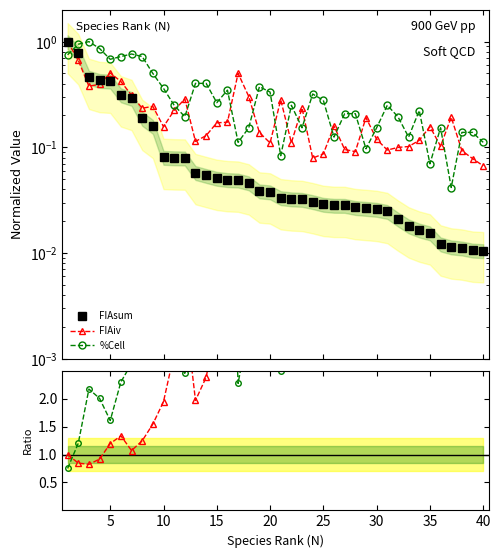

True or false: FIAiv / FIAsum and FIAiv intersect in this chart.

False